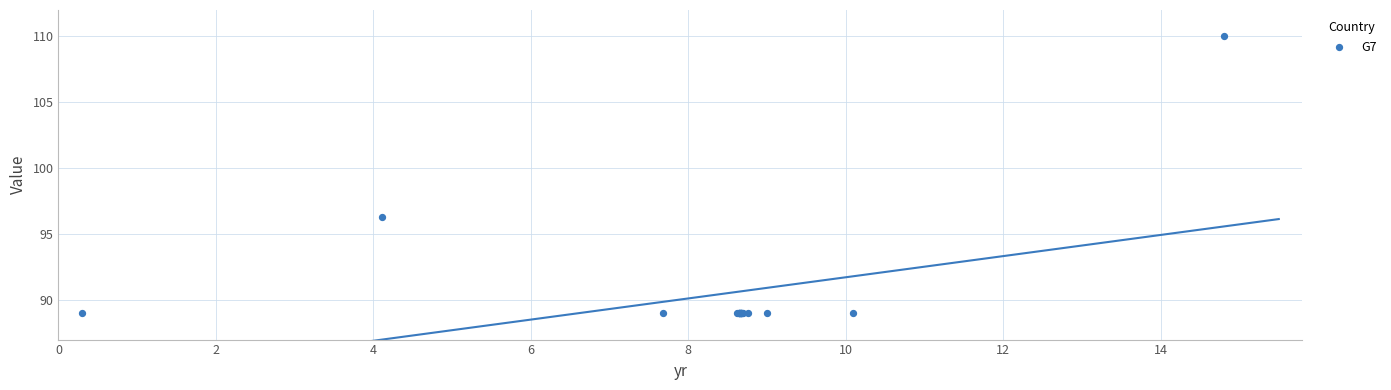

What Y value in the scatter plot is closest to 99?

96.3